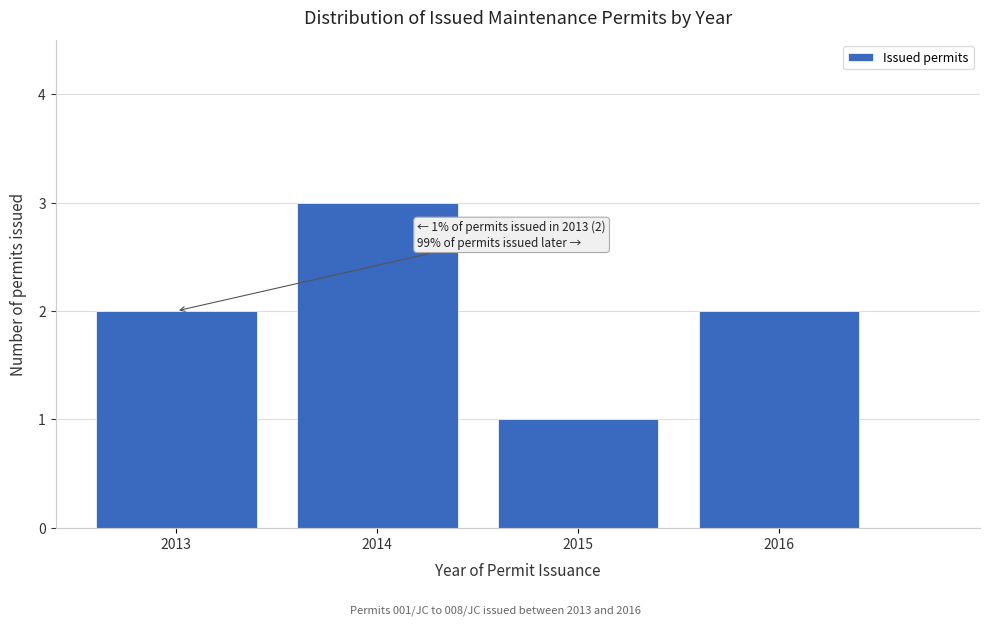

Reading right to left, extract all data points from this chart.

2016=2	2015=1	2014=3	2013=2